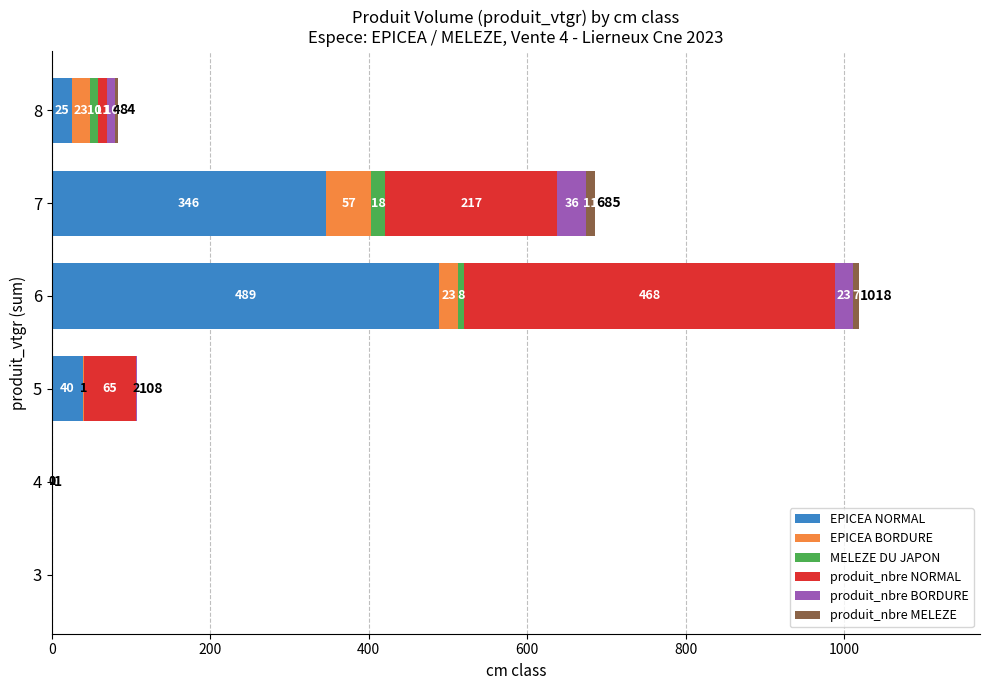

What is the maximum value for EPICEA NORMAL?

489.0